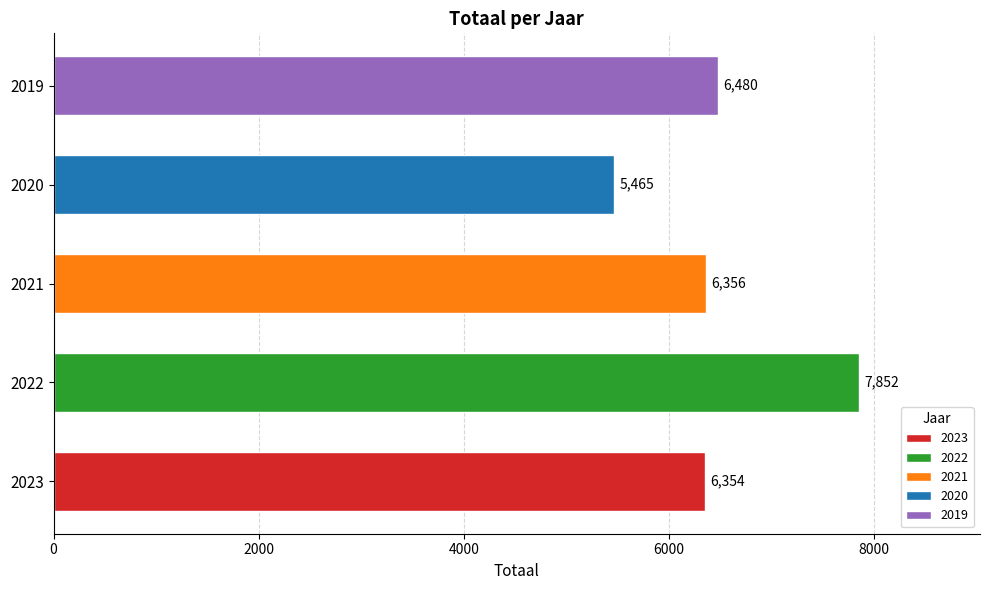

How many categories are shown in the chart?

5